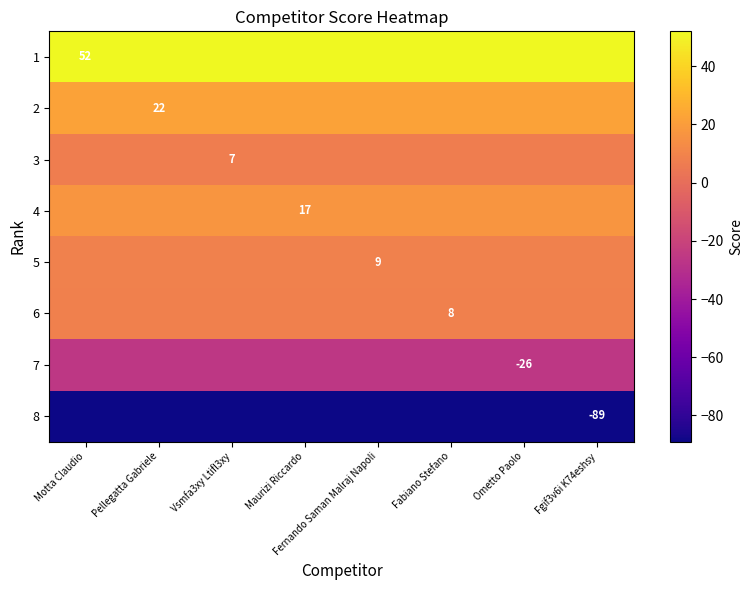

The value of 5 at Fernando Saman Malraj Napoli is 9. True or false?

True